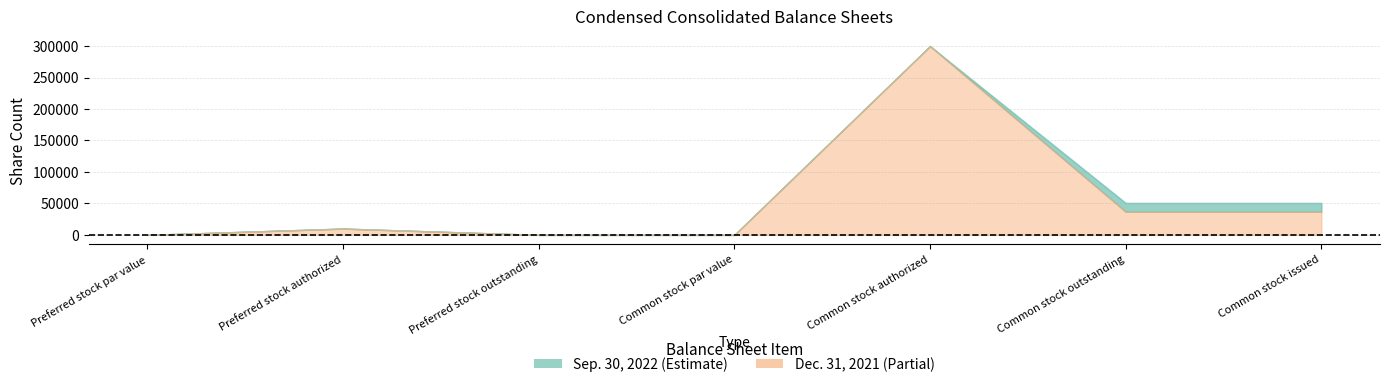

Is the value of Dec. 31, 2021 at Preferred stock par value greater than the value of Sep. 30, 2022 at Preferred stock authorized?

No